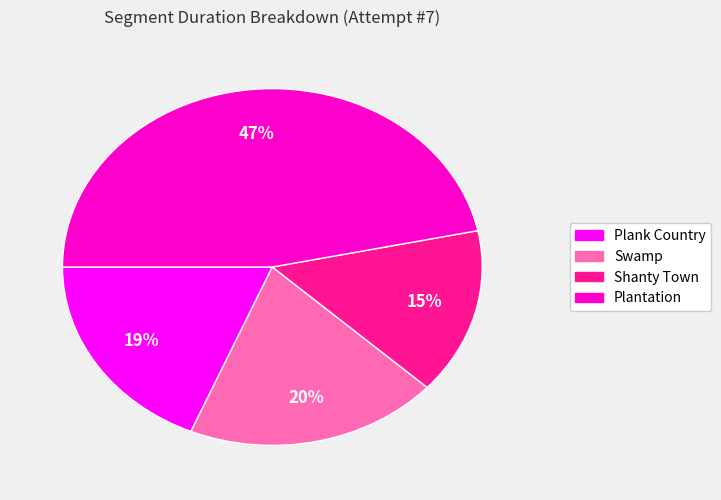

Count the number of slices in the pie.

4